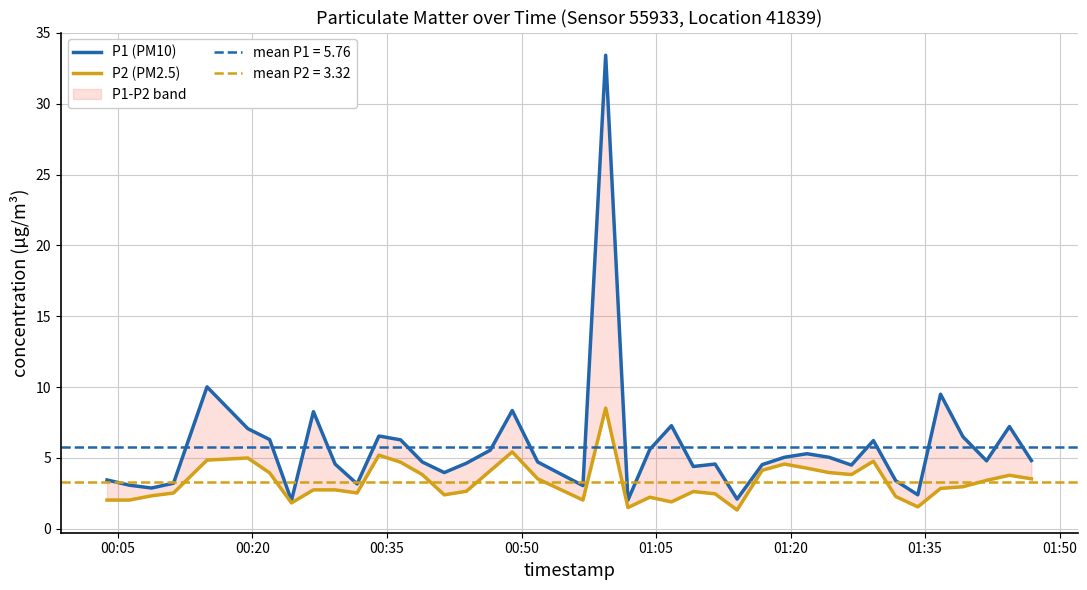

Rank the series by their maximum value, from highest to lowest.

P1 (PM10), P2 (PM2.5)